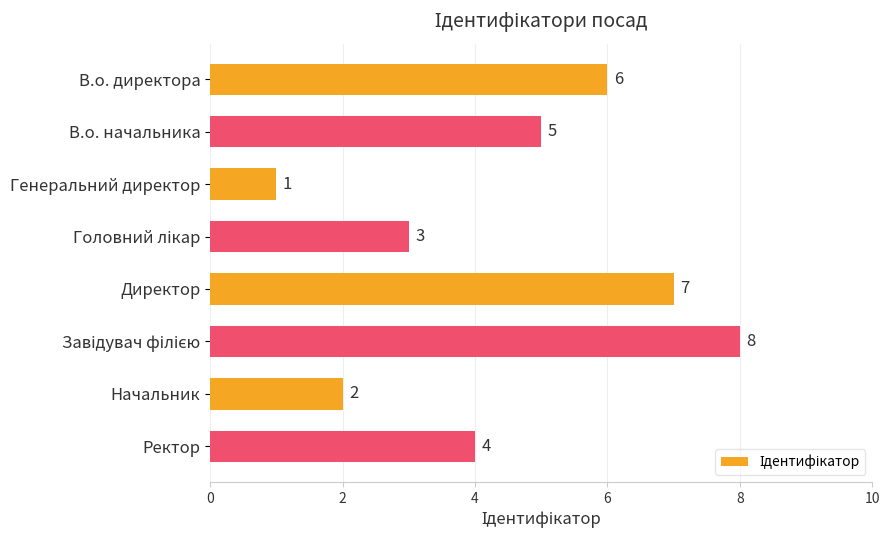

Approximately how many times larger is the value at Директор compared to Начальник?

3.5